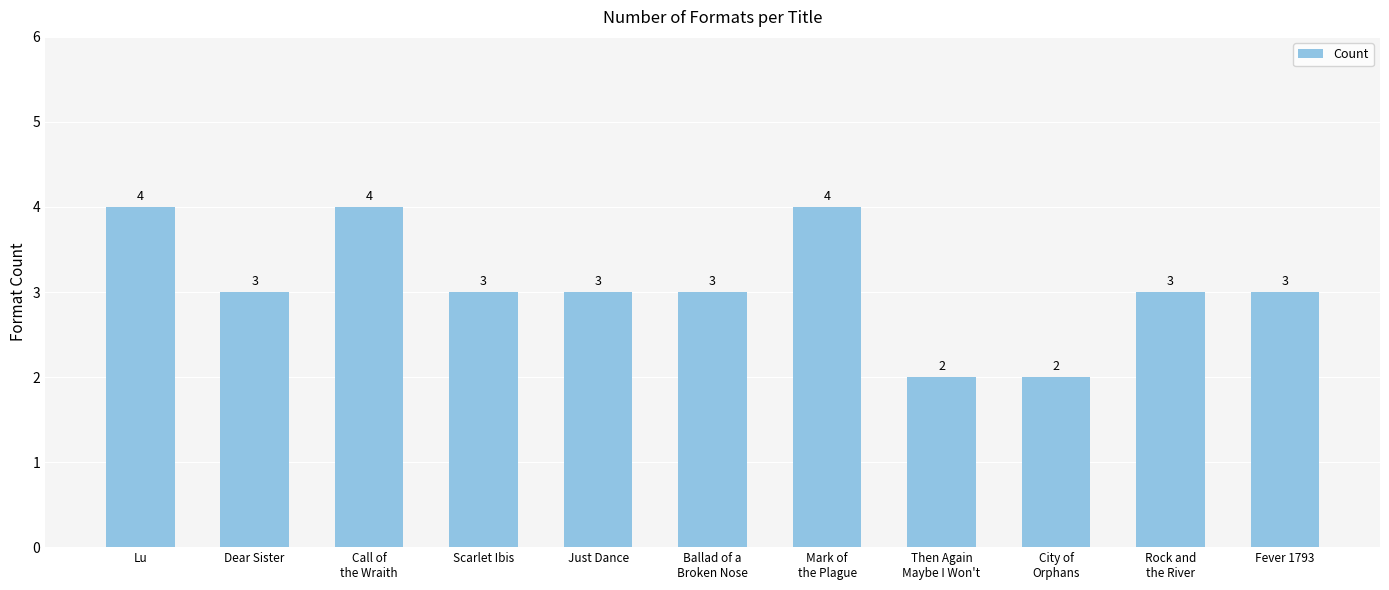

What is the maximum value shown in the chart?

4